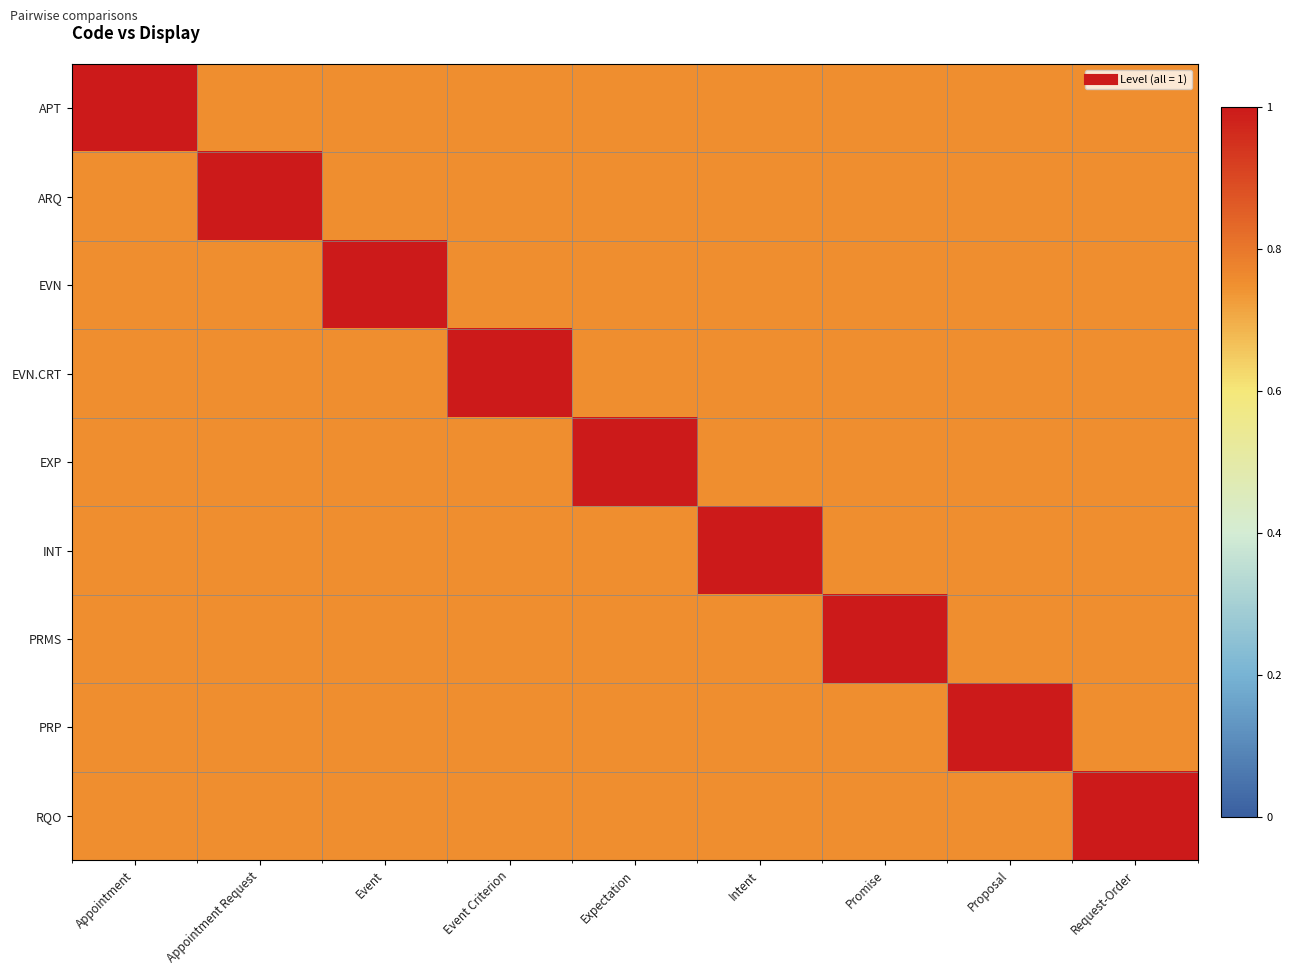

Which series has the widest spread of values?

APT